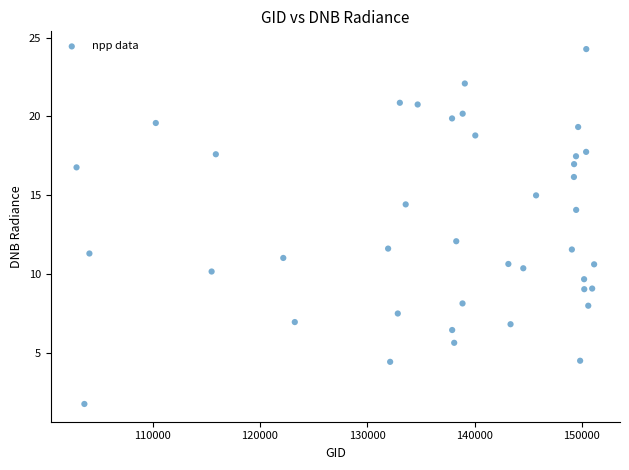

What is the range of X values (max minus min)?

48232.0